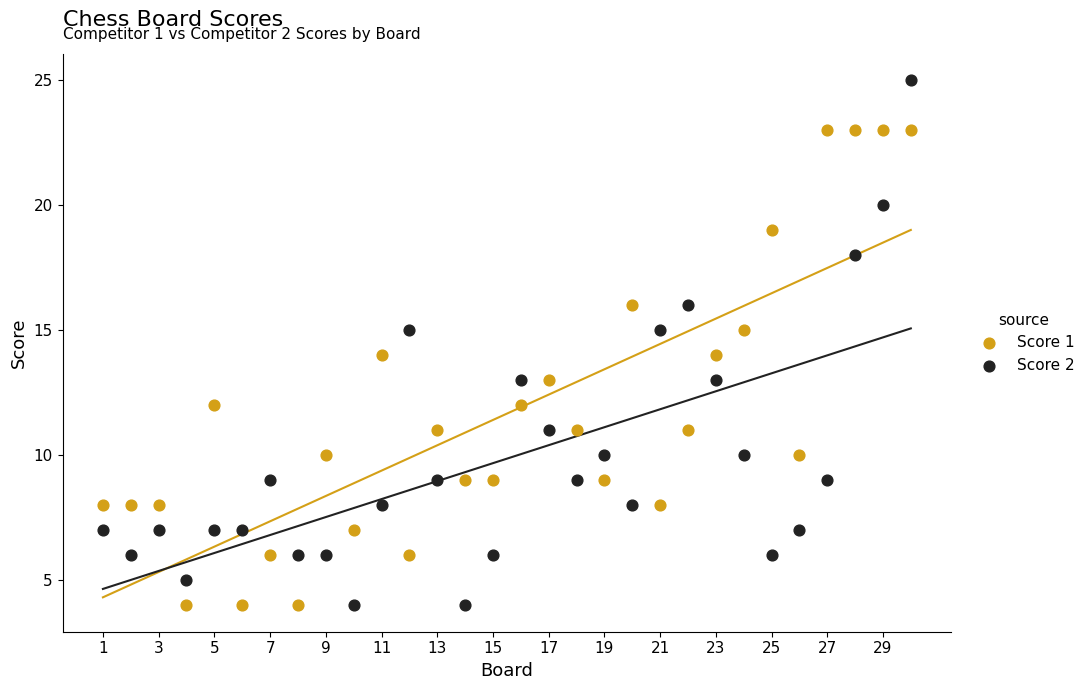

Which series has the largest Y range (max minus min)?

Score 2